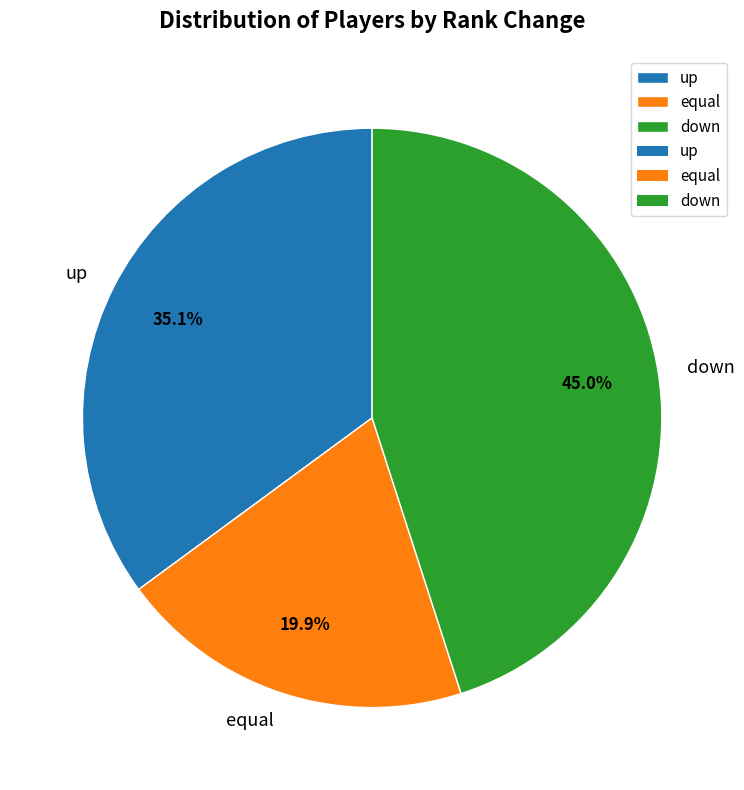

Approximately how many times larger is the value at down compared to up?

1.3